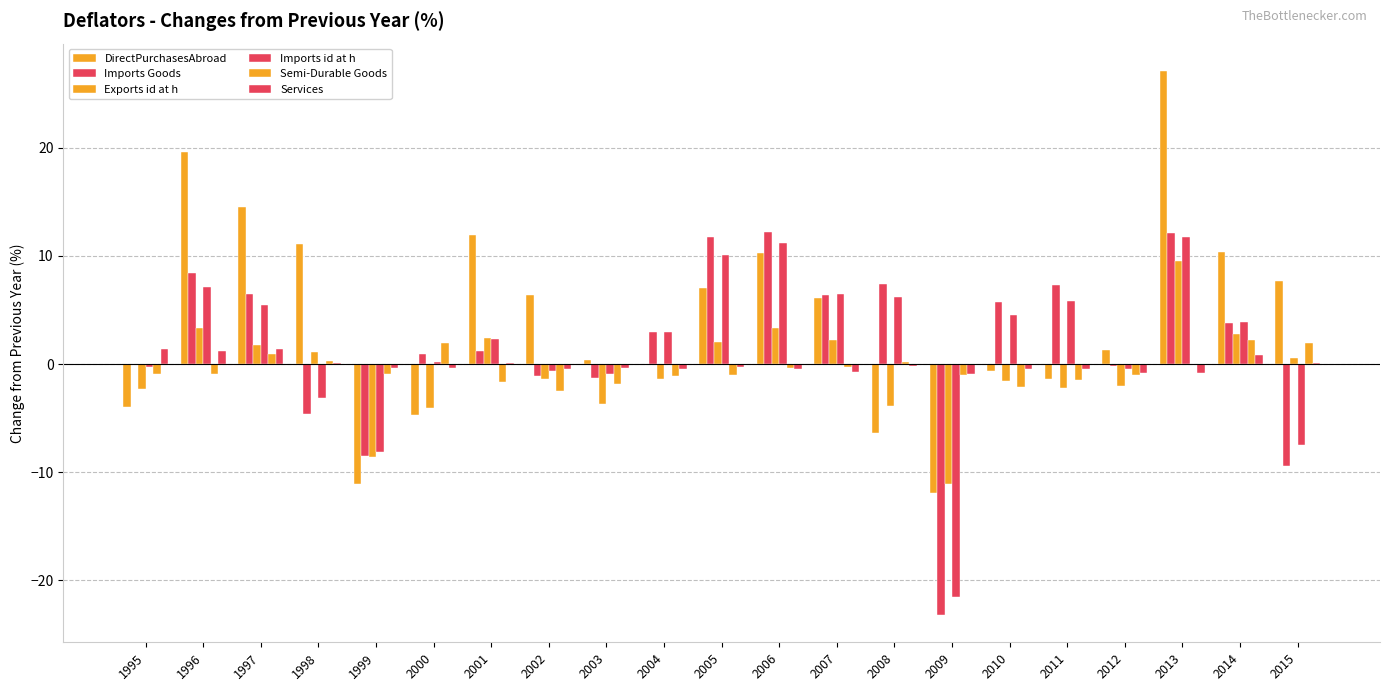

What is the minimum value shown in the chart?

-23.2